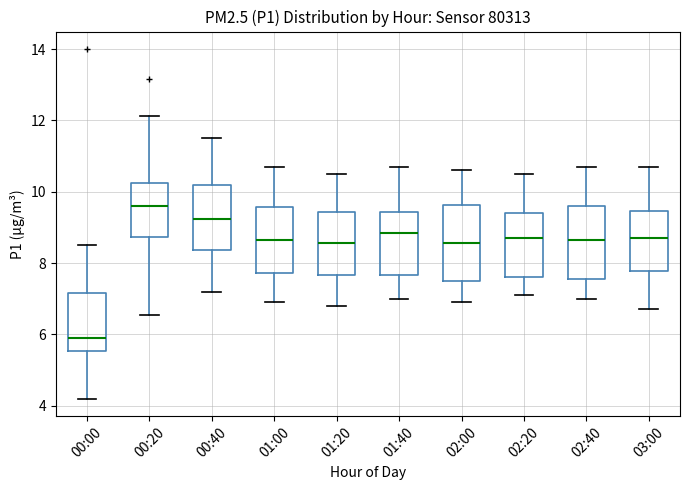

Reading left to right, read every box against the y-axis: the position of its median line, the range the box covers, and the ends of its whiskers. The values are not printed on the chart, so give them approximately, as read against the axis.

00:00: median 6.0, box 5.6 to 7.2, whiskers 4.2 to 8.6
00:20: median 9.6, box 8.8 to 10.2, whiskers 6.6 to 12.2
00:40: median 9.2, box 8.4 to 10.2, whiskers 7.2 to 11.6
01:00: median 8.6, box 7.8 to 9.6, whiskers 7.0 to 10.8
01:20: median 8.6, box 7.6 to 9.4, whiskers 6.8 to 10.6
01:40: median 8.8, box 7.6 to 9.4, whiskers 7.0 to 10.8
02:00: median 8.6, box 7.6 to 9.6, whiskers 7.0 to 10.6
02:20: median 8.8, box 7.6 to 9.4, whiskers 7.2 to 10.6
02:40: median 8.6, box 7.6 to 9.6, whiskers 7.0 to 10.8
03:00: median 8.8, box 7.8 to 9.4, whiskers 6.8 to 10.8